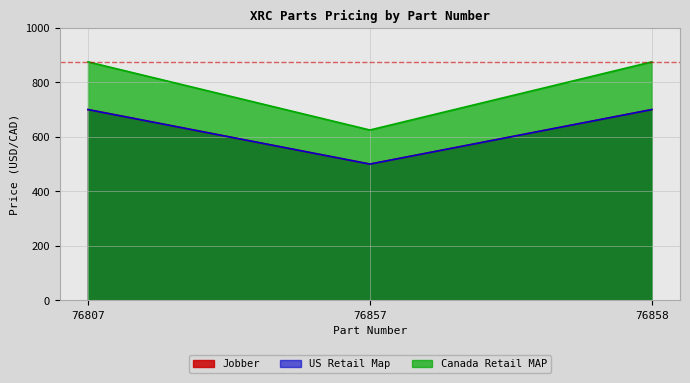

List the labels in order of US Retail Map value, smallest first.

76857, 76807, 76858